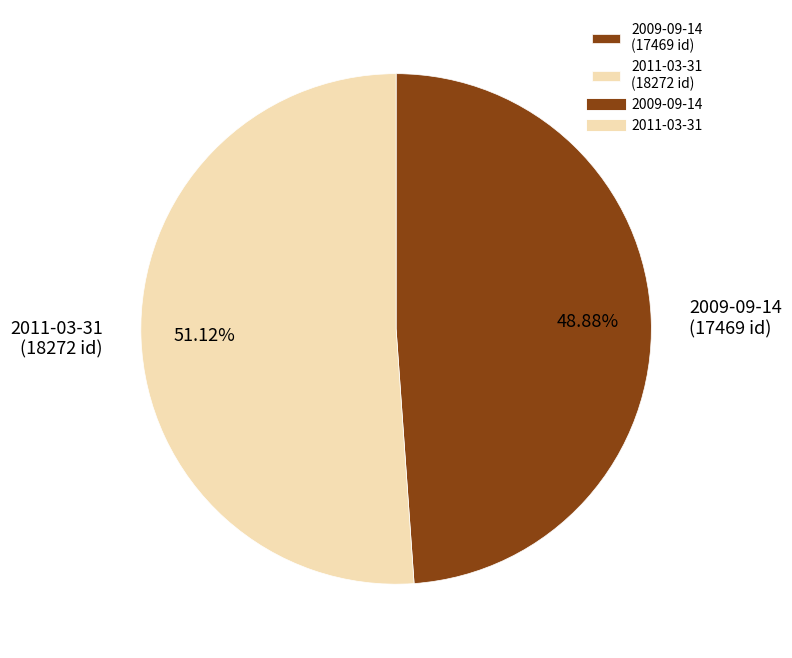

How many slices are in this pie chart?

2